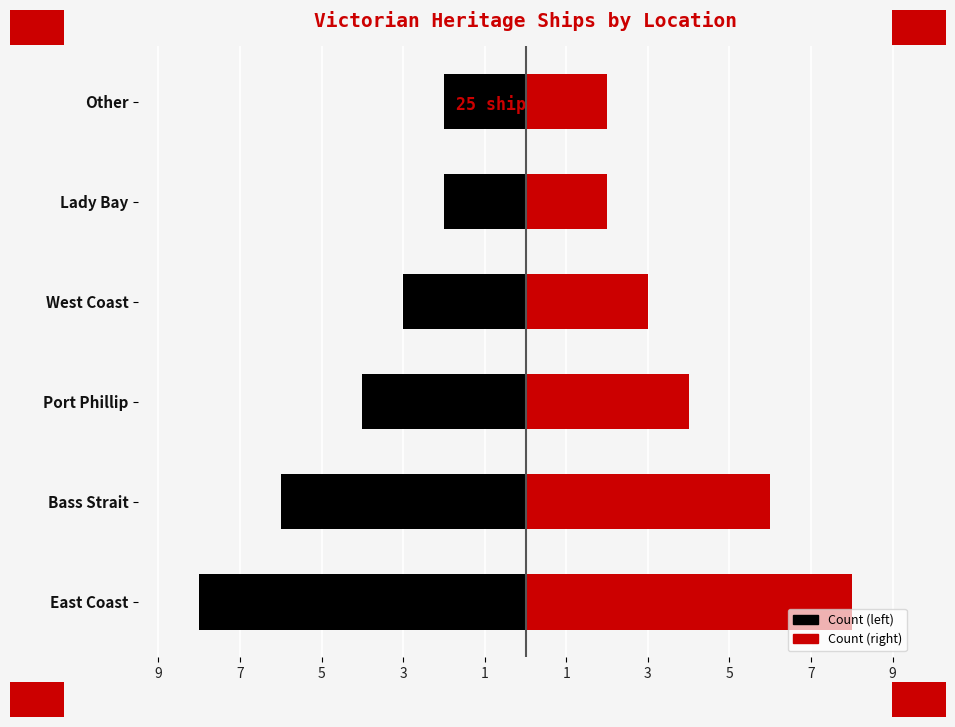

What is the difference between the maximum and minimum values in the Count (right) series?

6